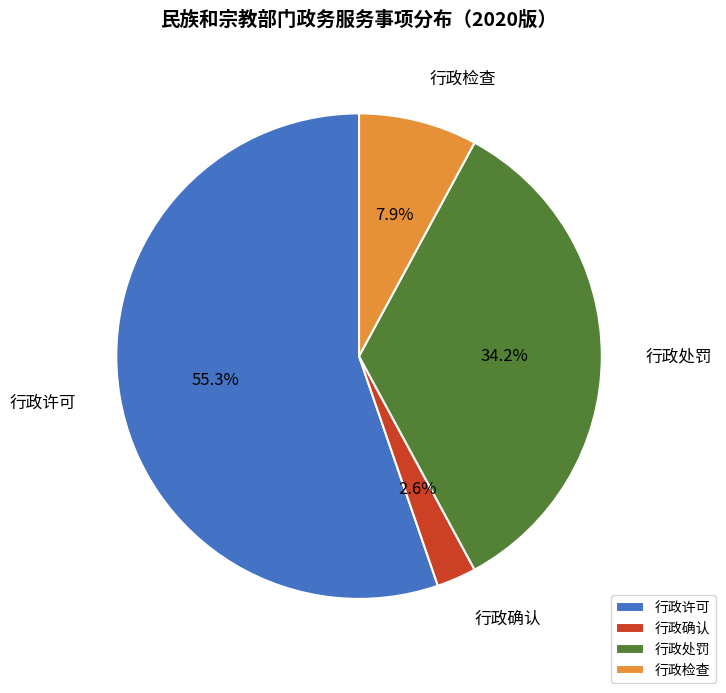

Between 行政检查 and 行政确认, which is larger?

行政检查